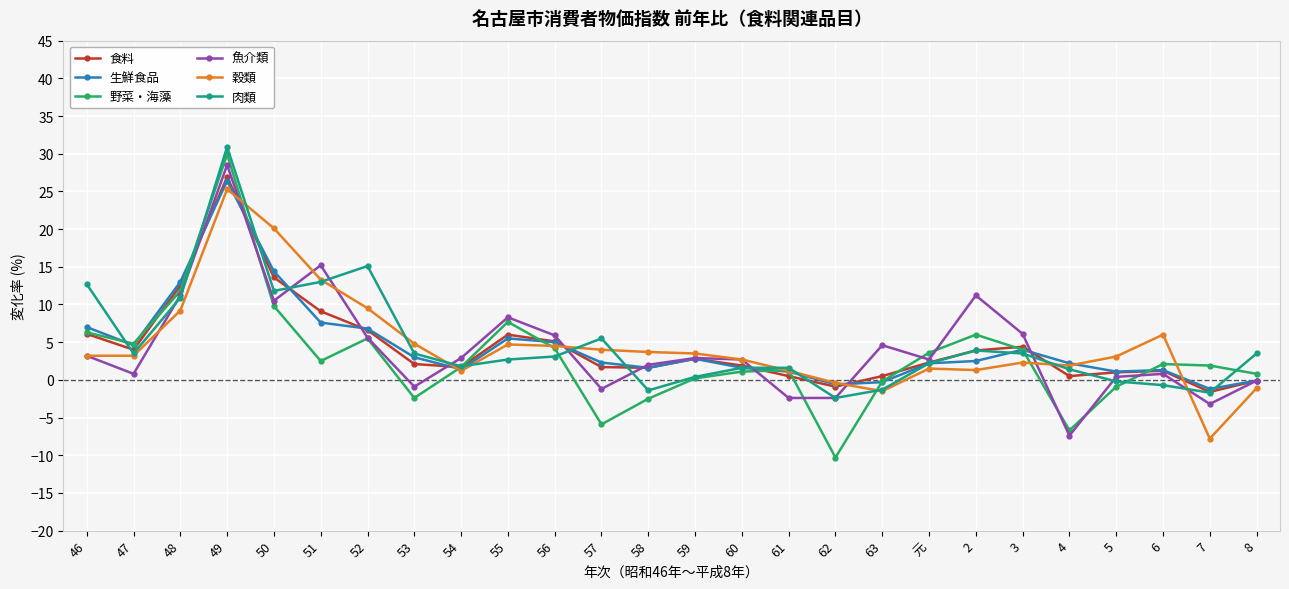

What is the spread (max minus min) of values at 46?

9.5